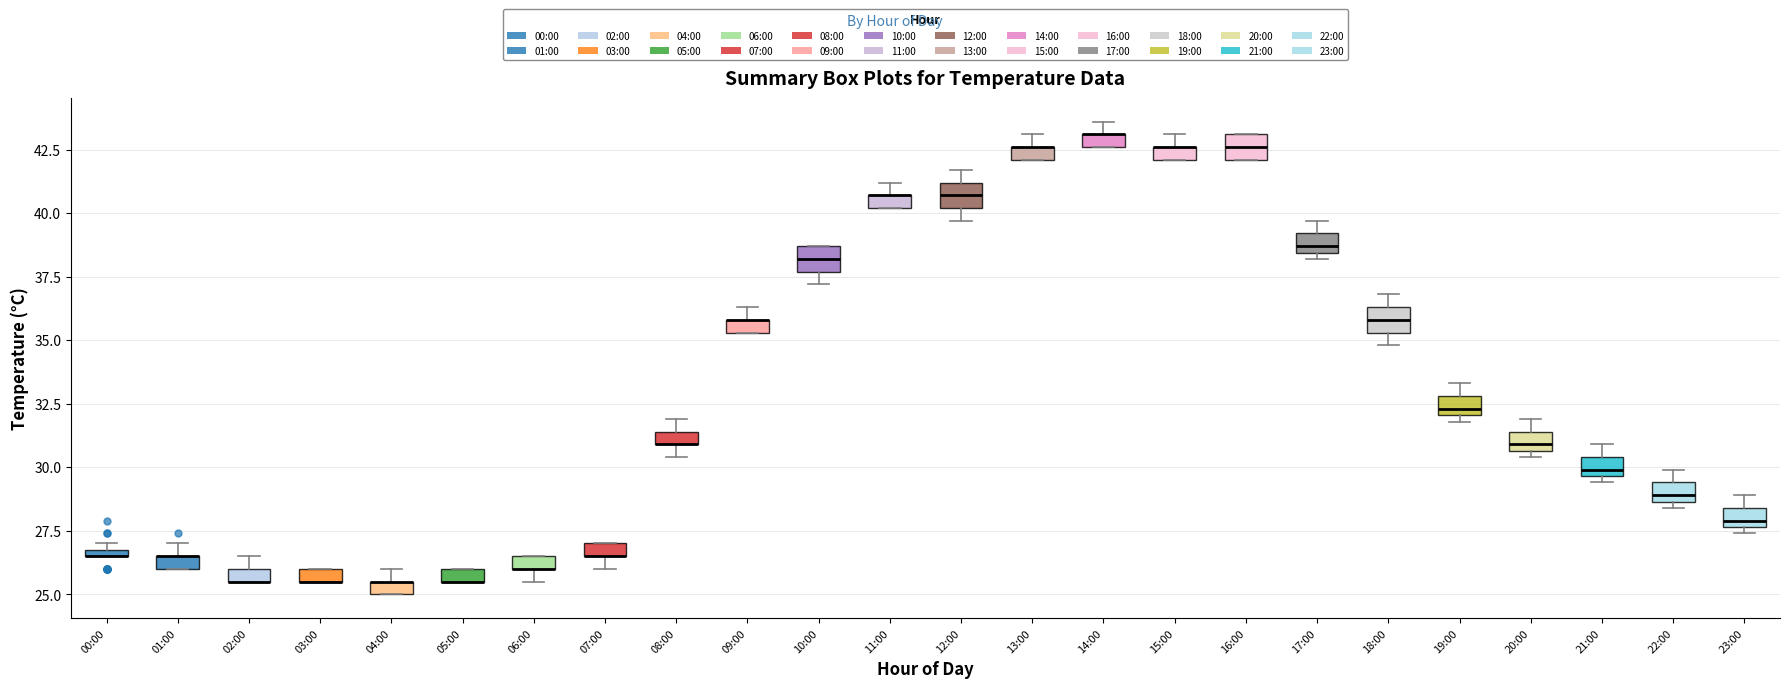

Where does the median line of the box for 19:00 sit on the y-axis? The values are not printed on the chart, so give them approximately, as read against the axis.

32.5